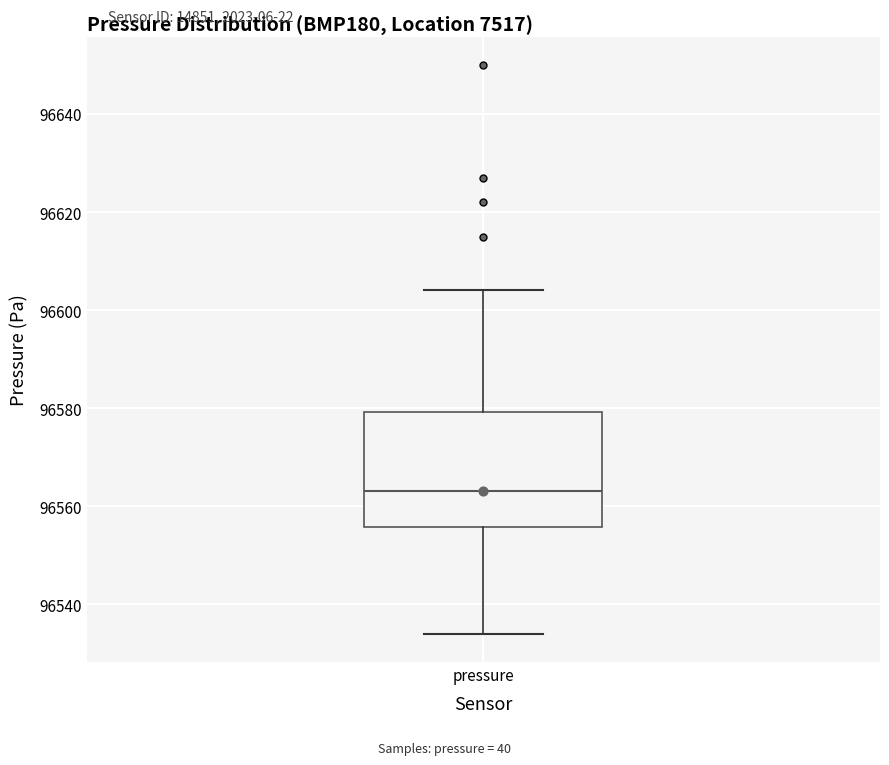

Transcribe this box plot: give where the median line is, the range the box spans, and where the two whiskers end, as read against the y-axis. The values are not printed on the chart, so give them approximately, as read against the axis.

median 96564, box 96556 to 96580, whiskers 96534 to 96604